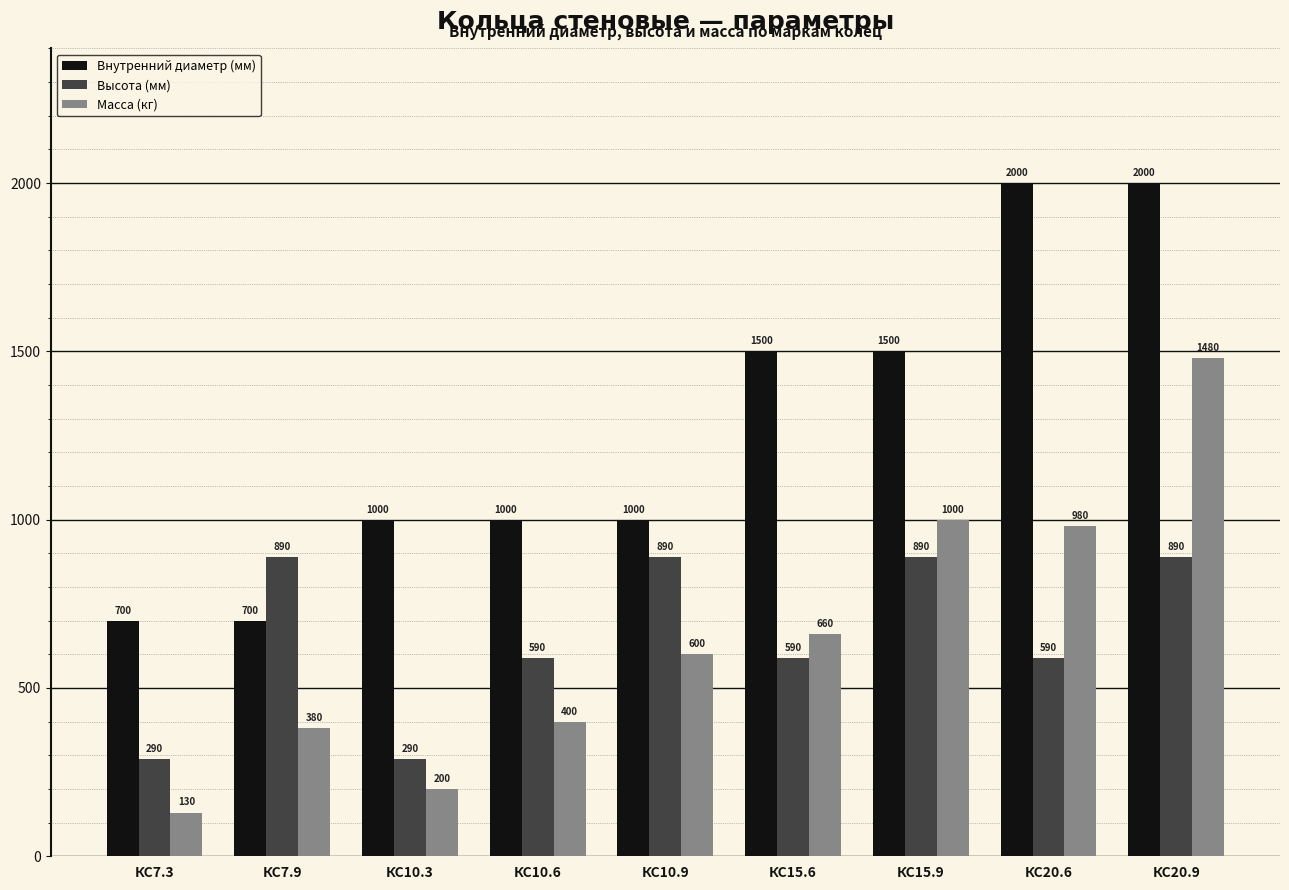

Rank the series at КС20.6 from lowest to highest value.

Высота (мм), Масса (кг), Внутренний диаметр (мм)